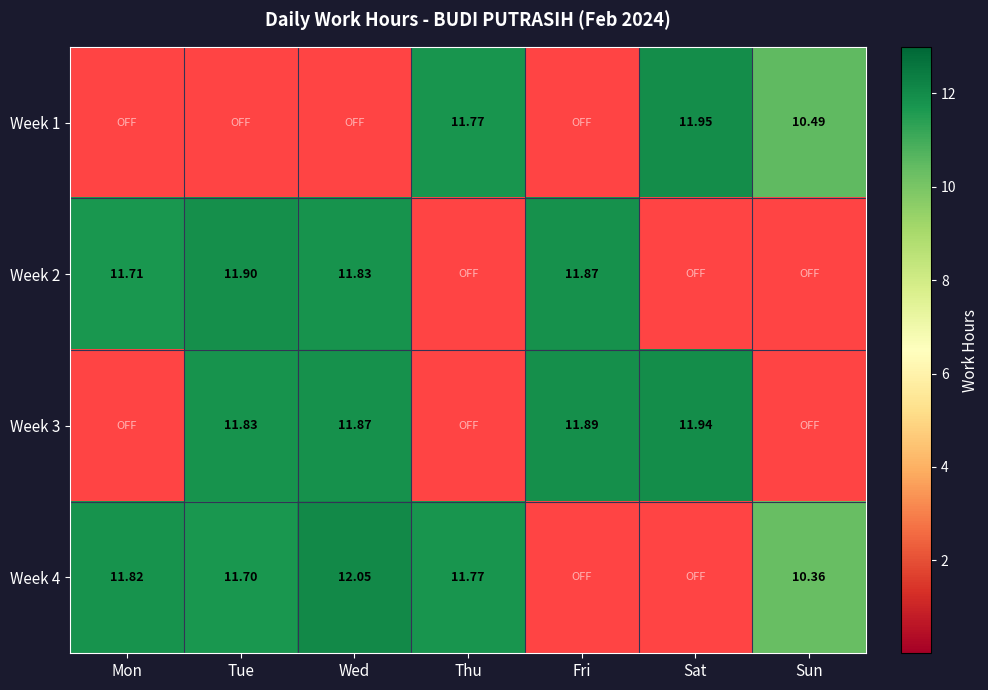

What is the sum of all Week 3 values?

47.5